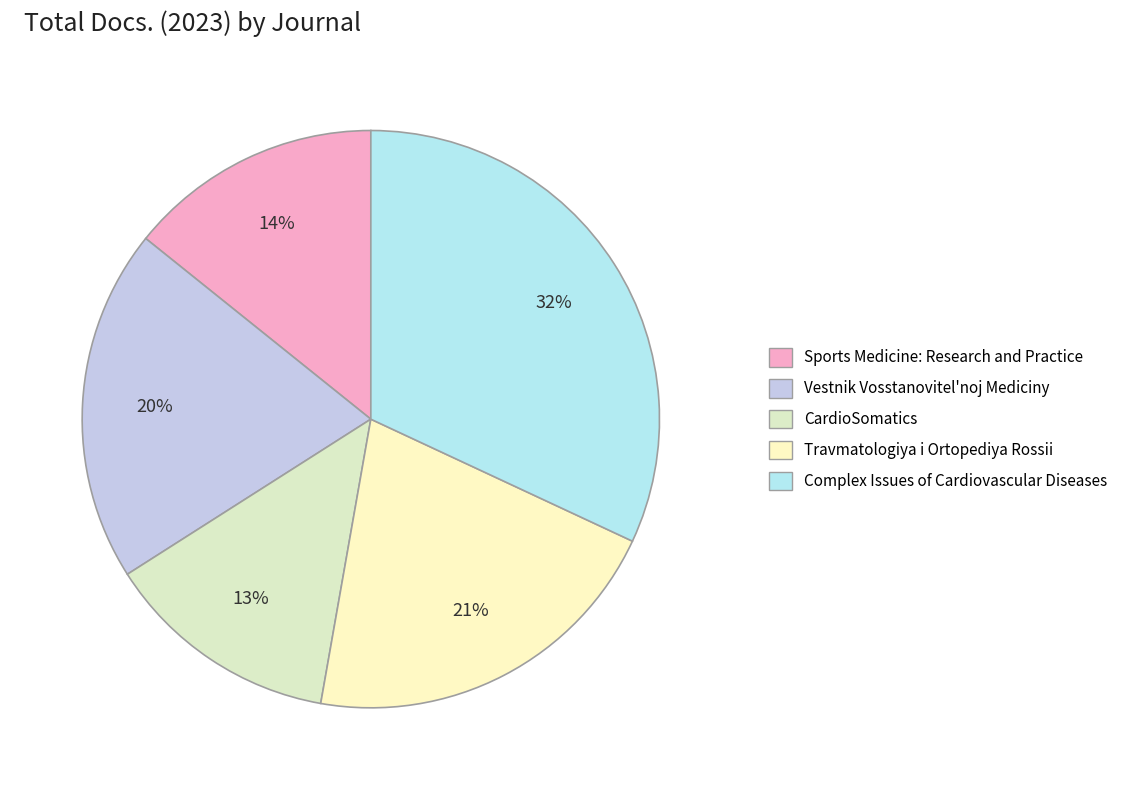

What is the largest slice in the pie chart?

Complex Issues of Cardiovascular Diseases